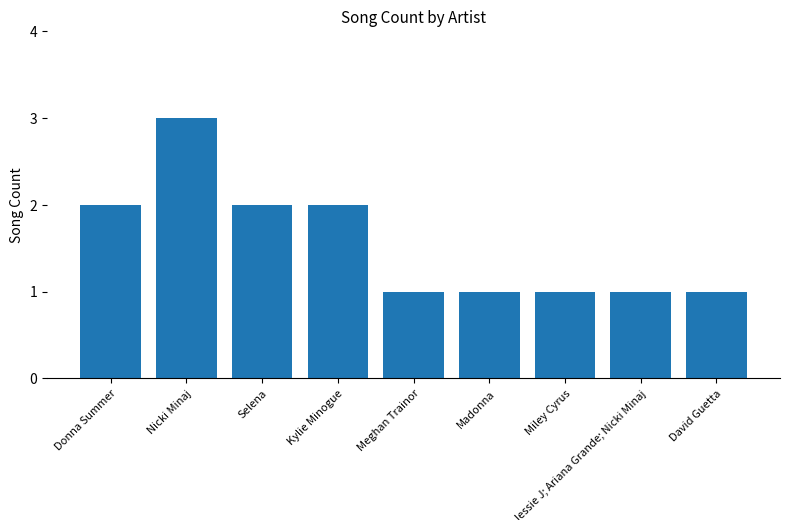

True or false: the data shows 3 at Nicki Minaj.

True